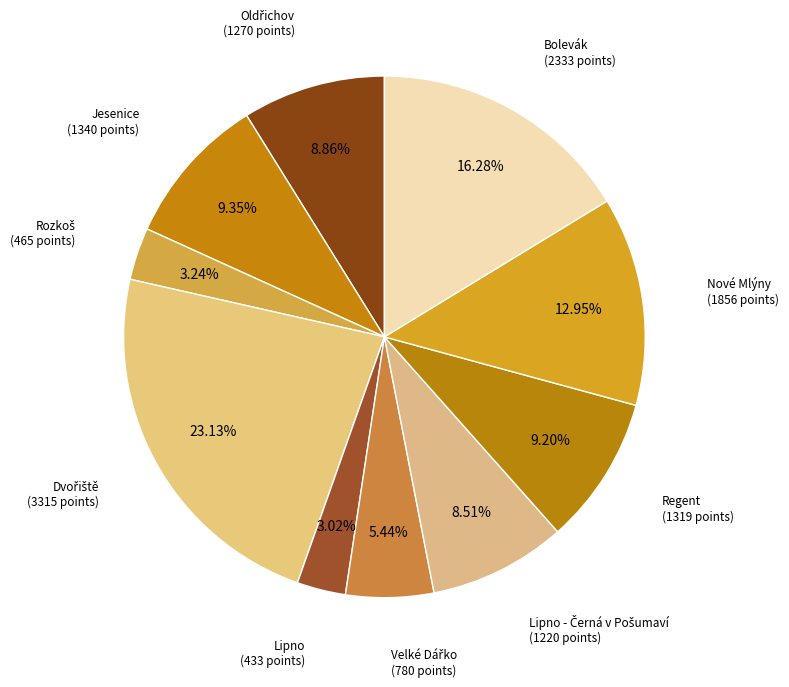

How many segments does this pie chart have?

10